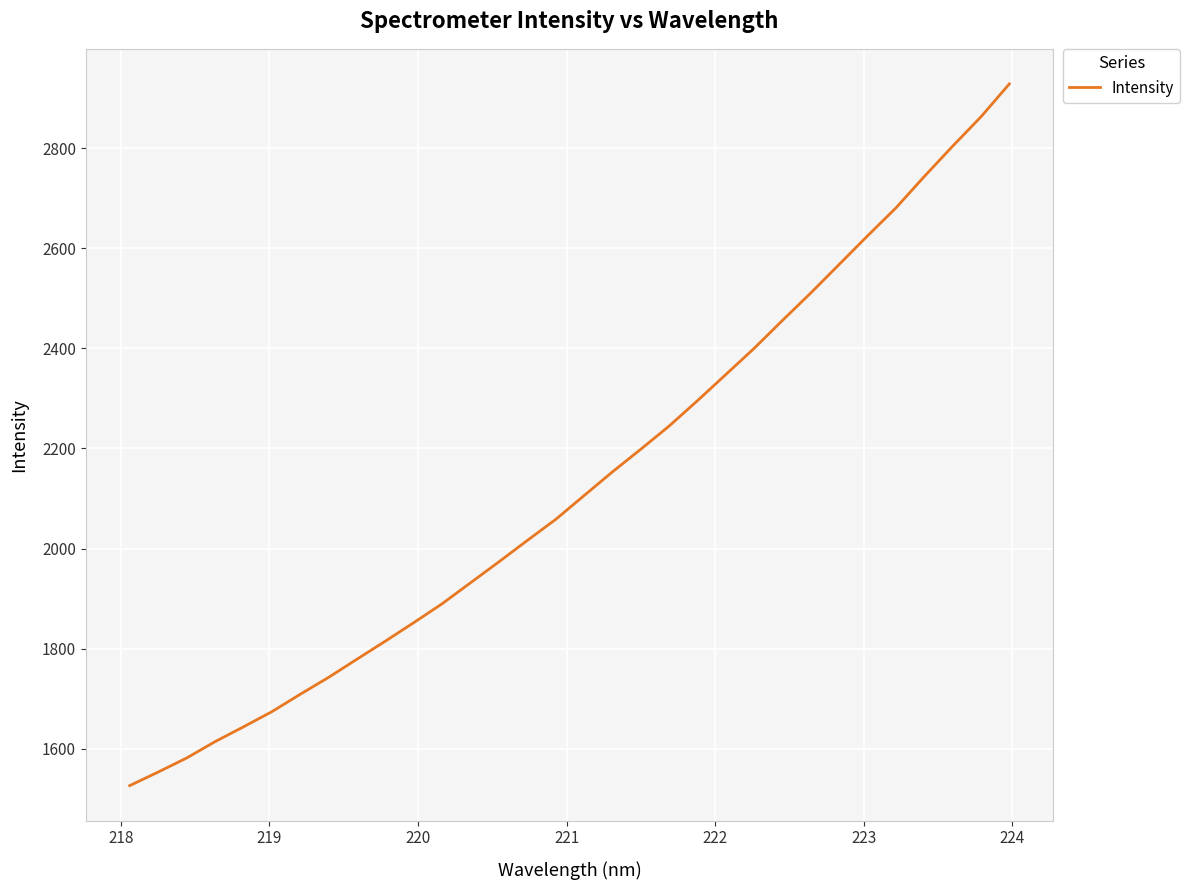

What is the smallest value displayed?

1526.2